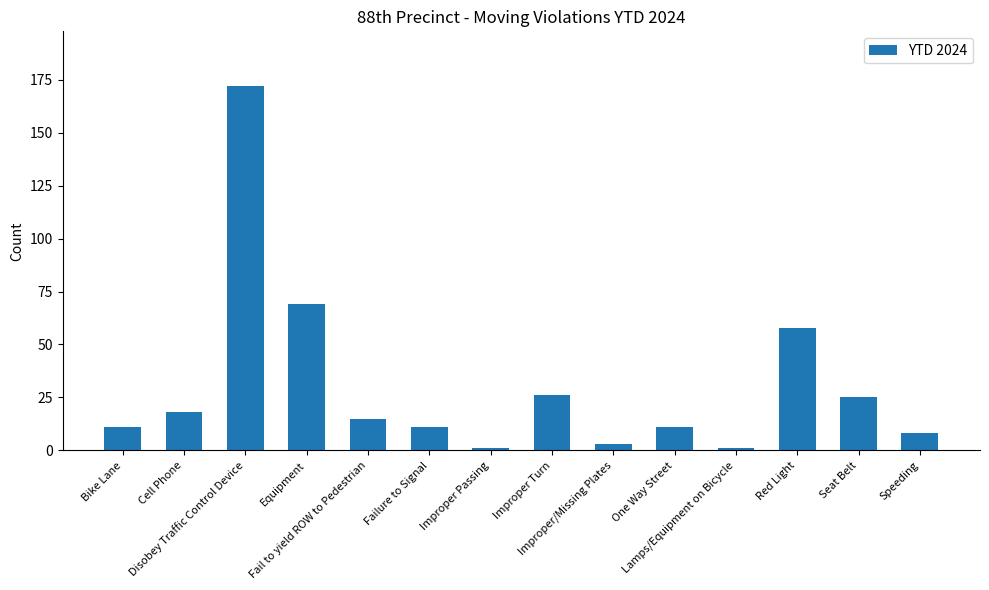

What is the maximum value shown in the chart?

172